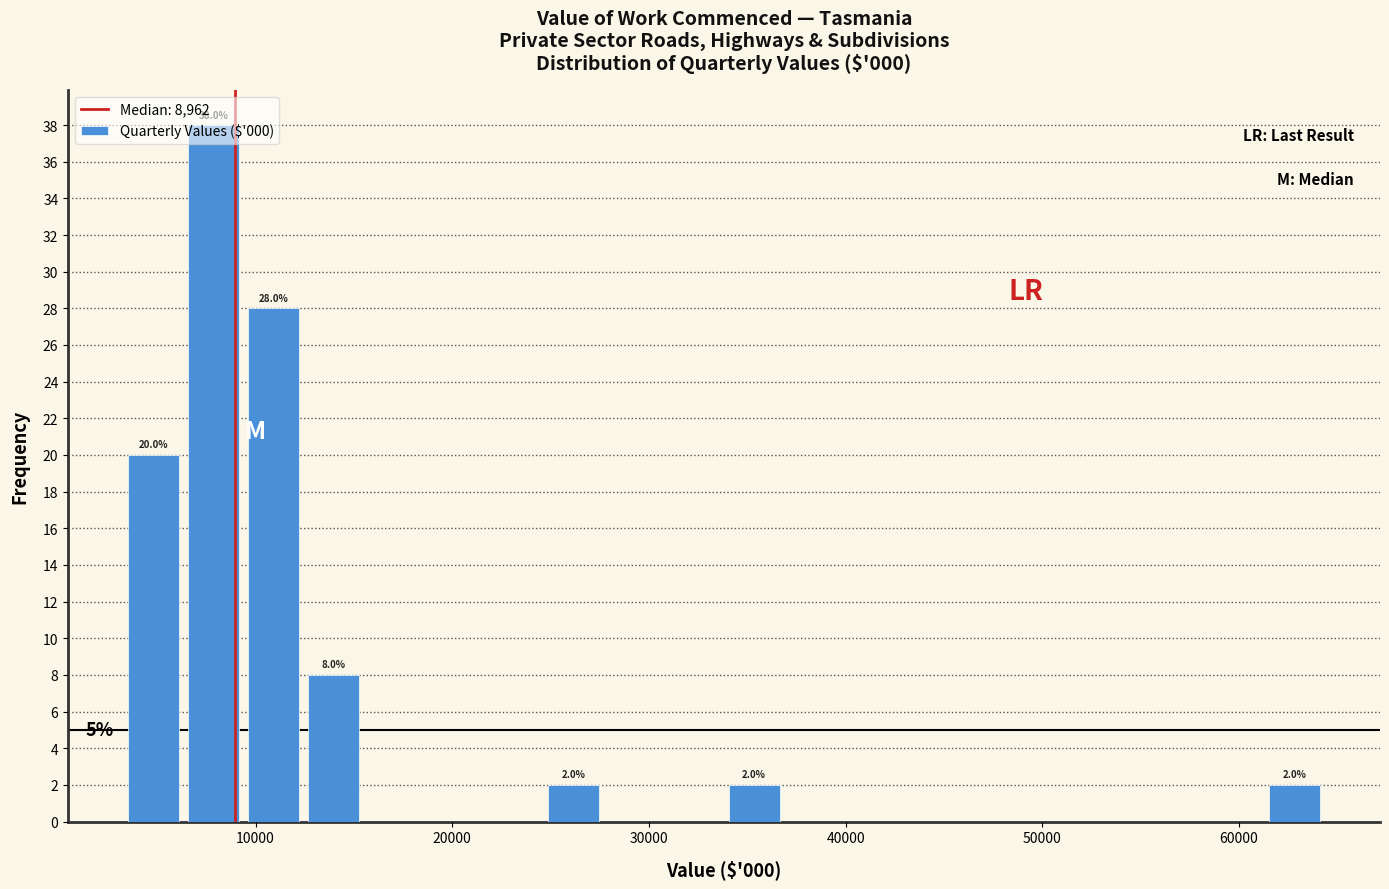

Around what value on the x-axis is the tallest bar? Give the approximate position of its centre, as read against the axis.

8000